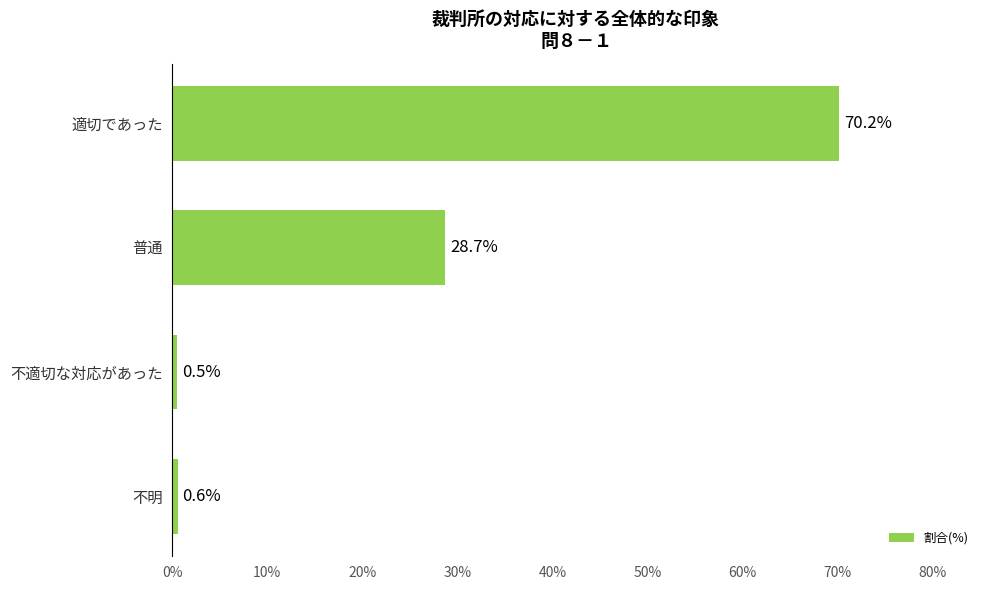

What is the minimum value shown in the chart?

0.5